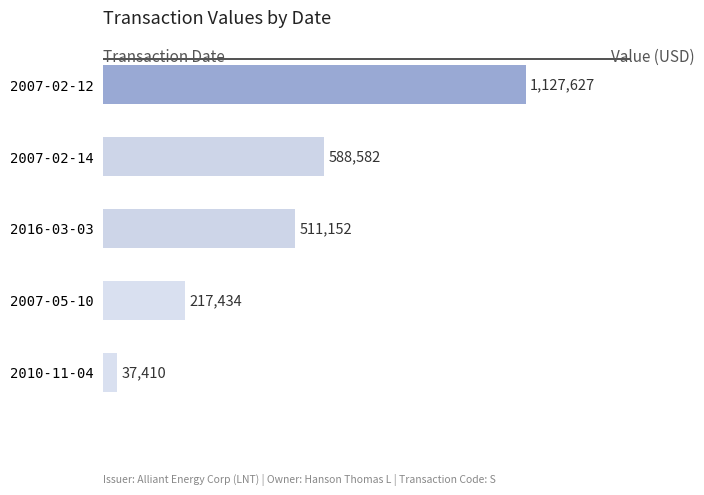

What is the maximum value shown in the chart?

1127627